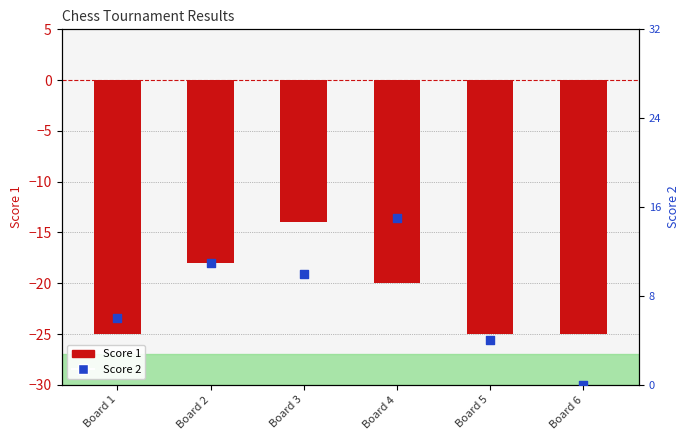

Which series contains the lowest Y value?

Score 1